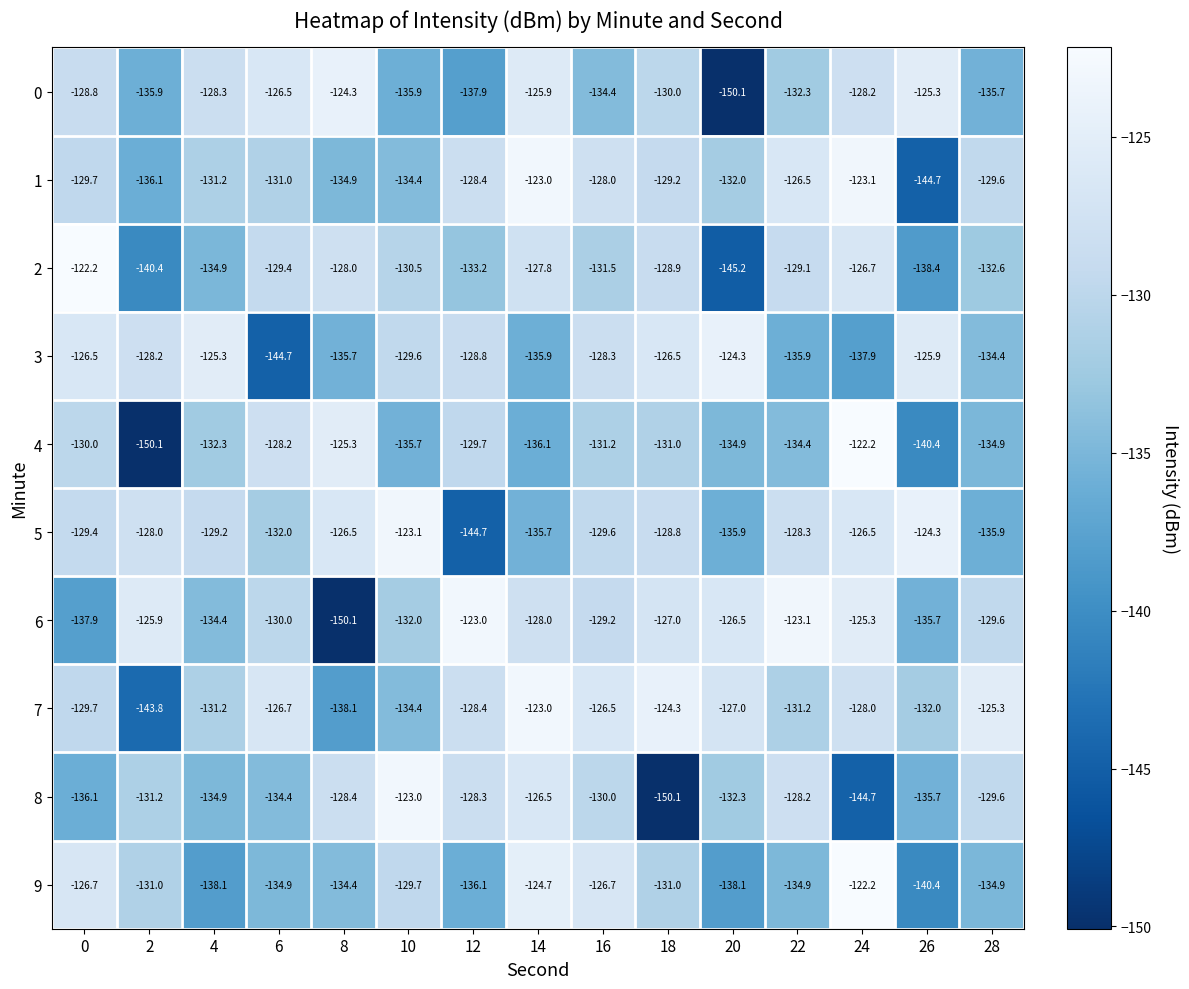

Rank the series at 22 from highest to lowest value.

6, 1, 8, 5, 2, 7, 0, 4, 9, 3